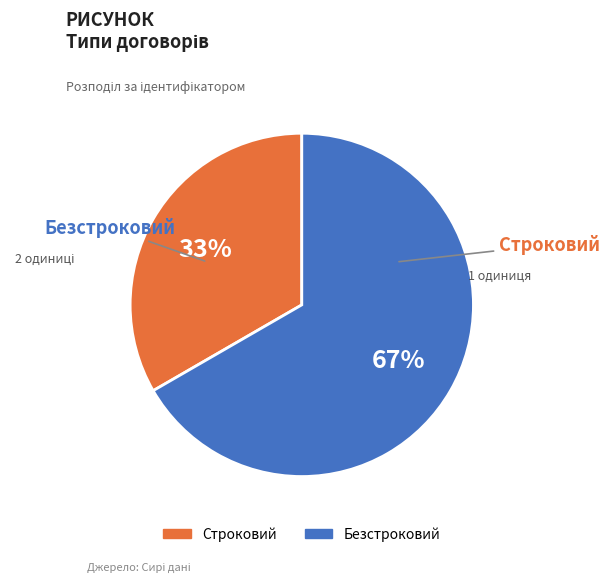

To the nearest percent, what portion does Безстроковий represent?

67%